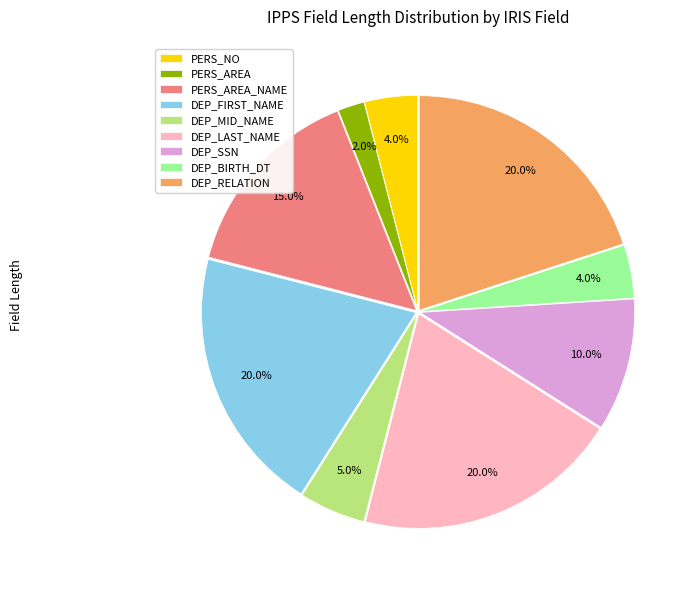

Which has a higher value, PERS_AREA_NAME or DEP_FIRST_NAME?

DEP_FIRST_NAME